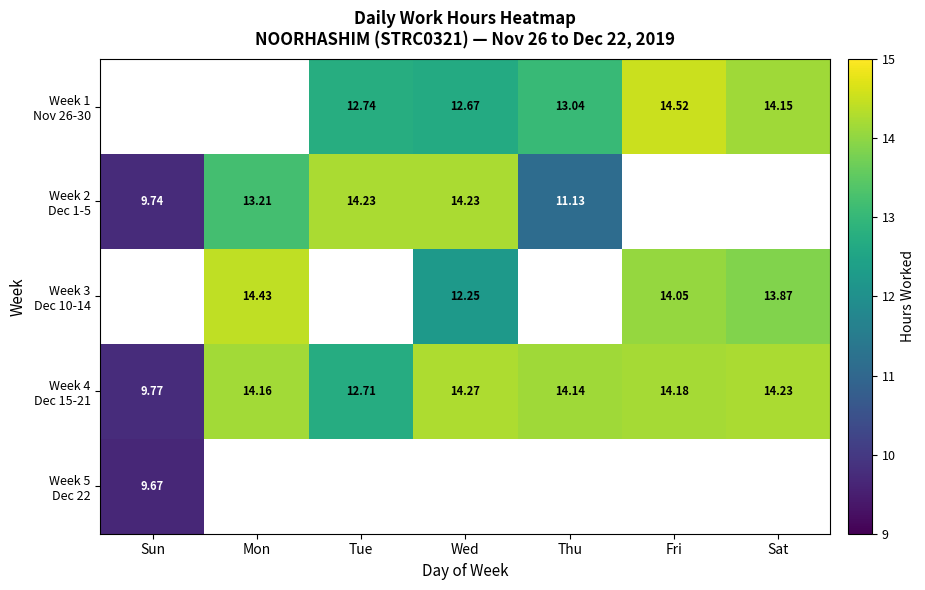

Between Tue and Sat, which series saw the biggest shift?

Week 4 Dec 15-21